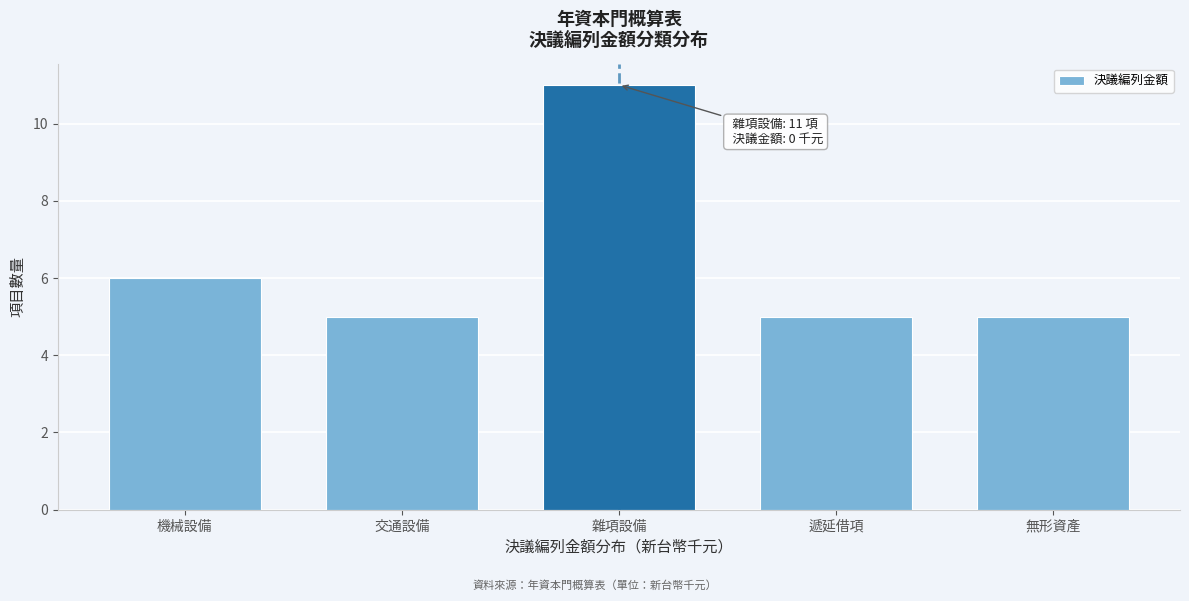

Reading right to left, what are all the values shown in this chart?

5	5	11	5	6